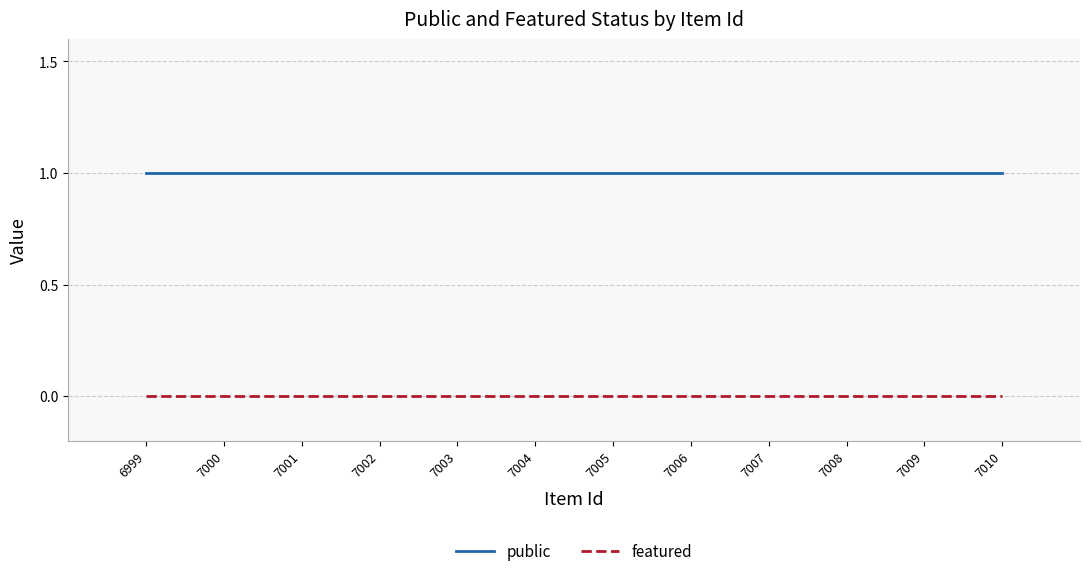

At how many categories does at least one series exceed 0?

12